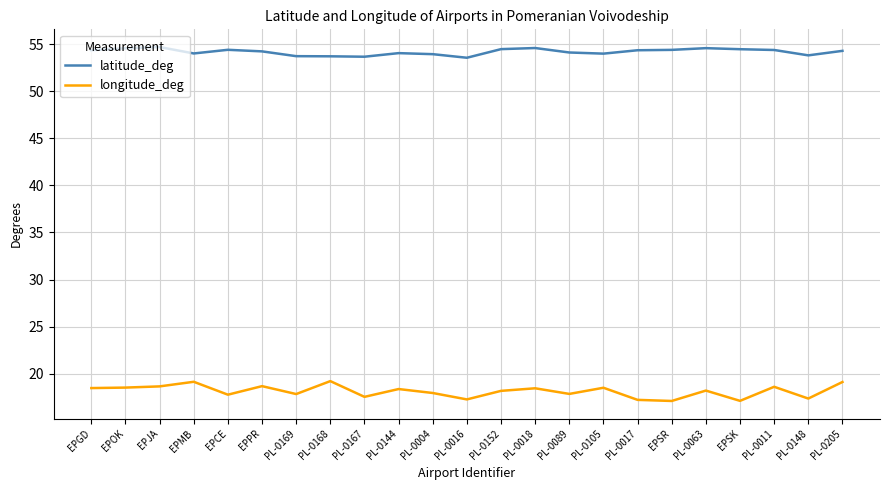

What is the difference between the maximum and minimum values in the longitude_deg series?

2.1